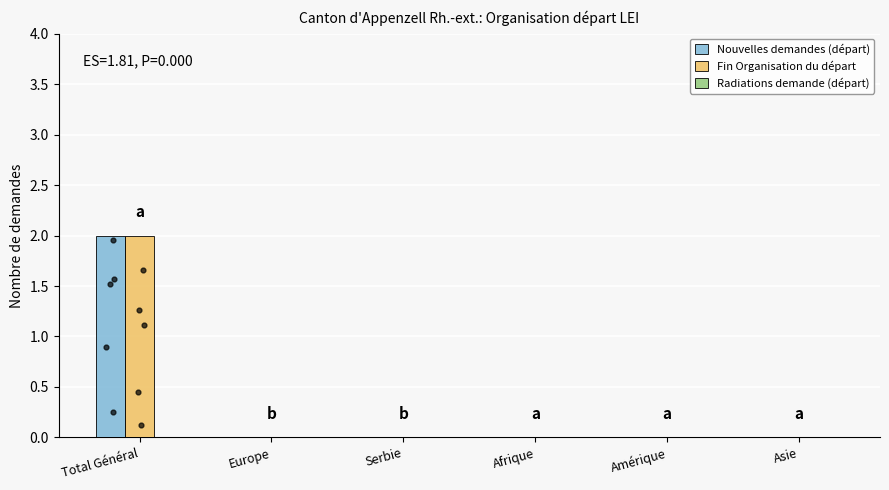

Which series has the largest total across all categories?

Nouvelles demandes (départ)